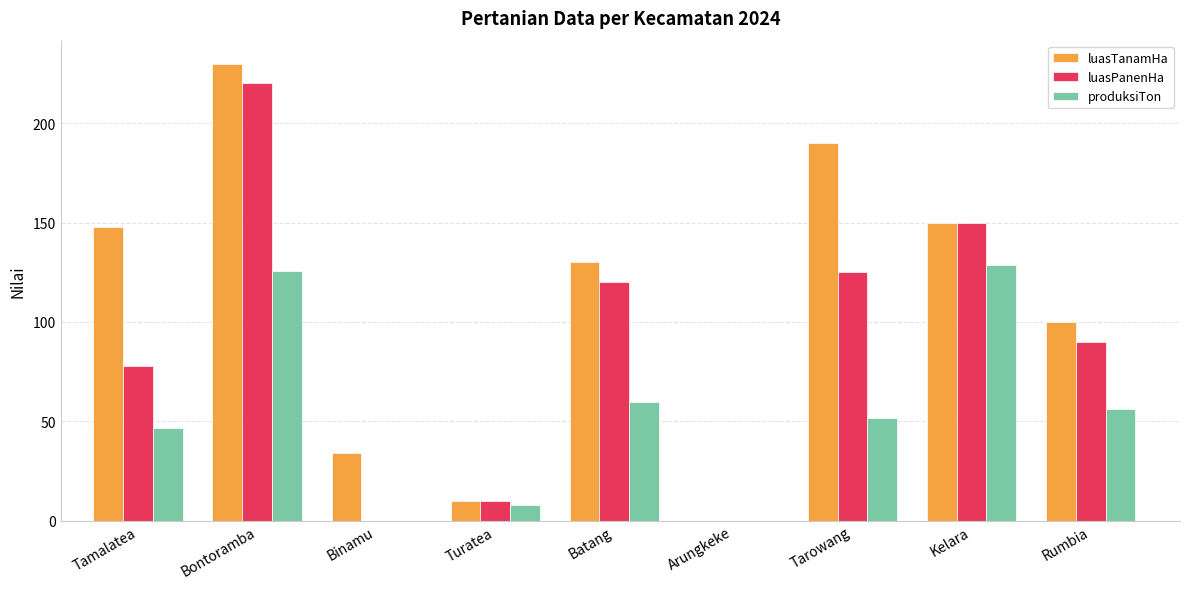

How many groups of bars are there?

9